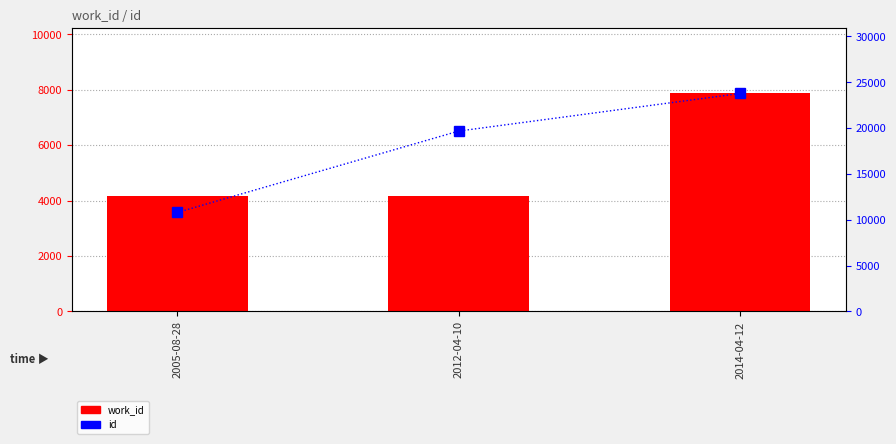

What is the difference between the work_id values at 2005-08-28 and 2014-04-12?

3697